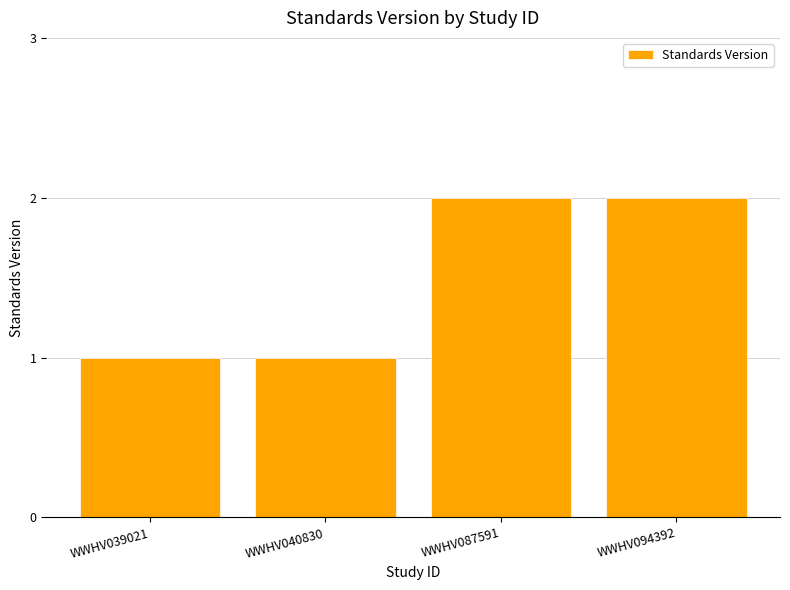

What is the sum of the values at WWHV094392 and WWHV040830?

3